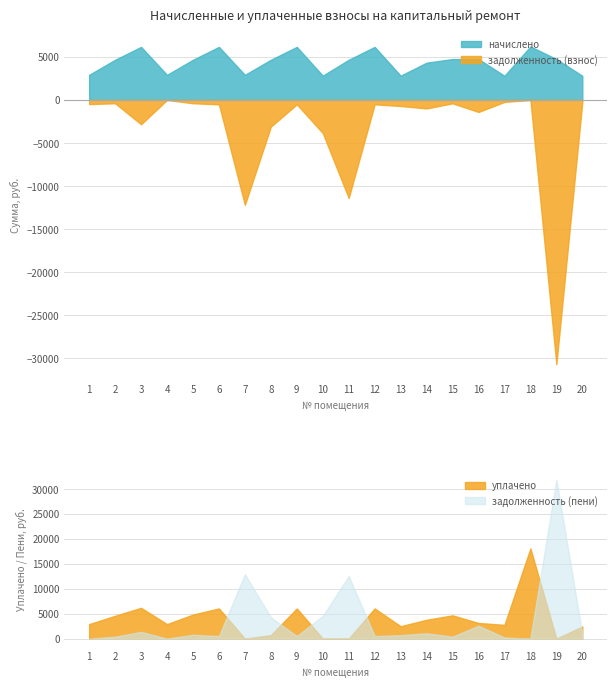

What is the maximum value shown in the chart?

31857.1